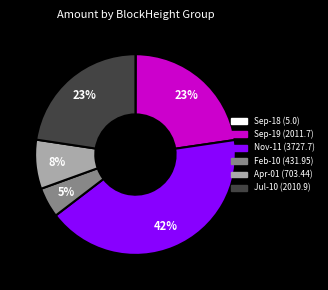

Does any single category account for the majority?

No